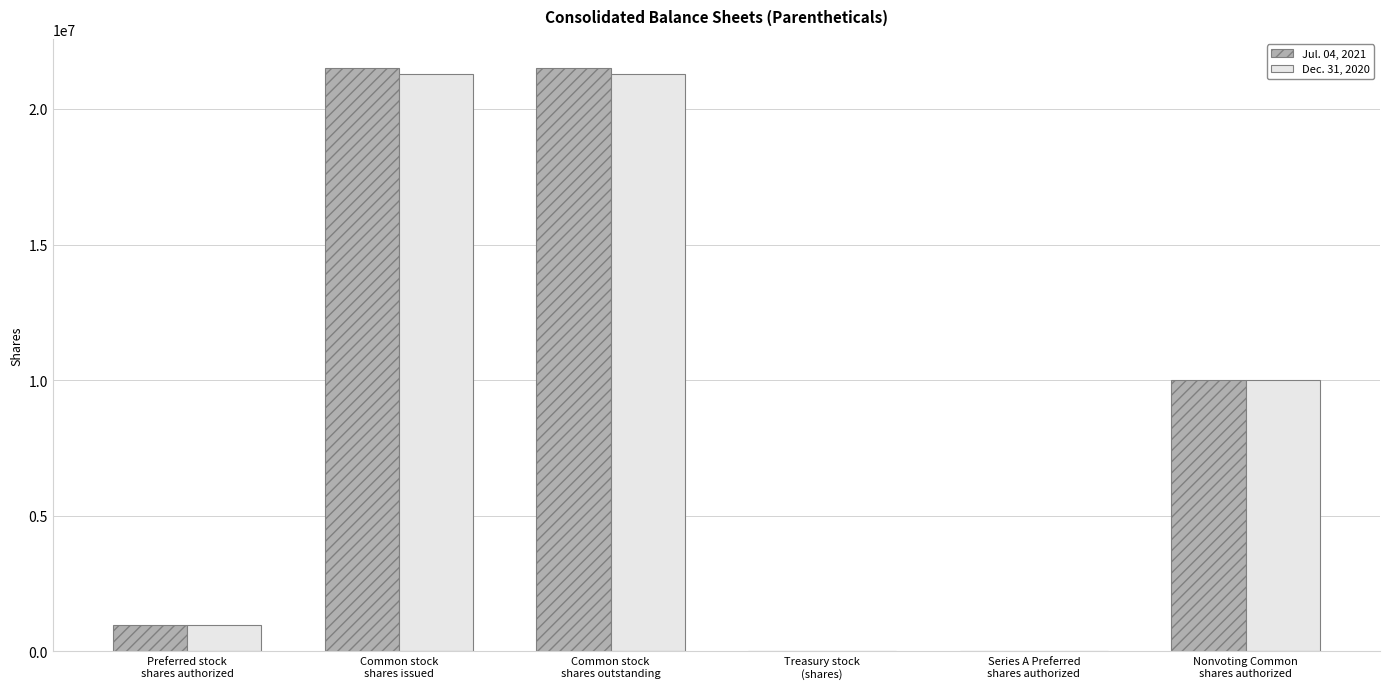

The Dec. 31, 2020 series shows 24850 at Series A Preferred
shares authorized. True or false?

True